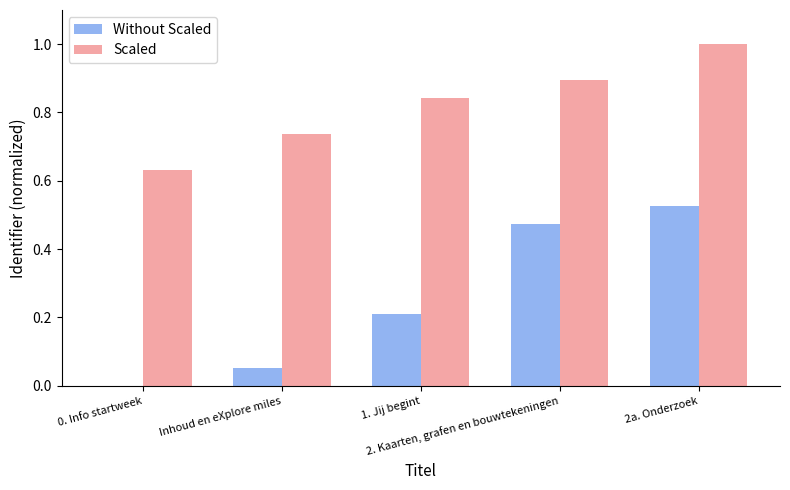

What is the sum of all Without Scaled values?

1.3